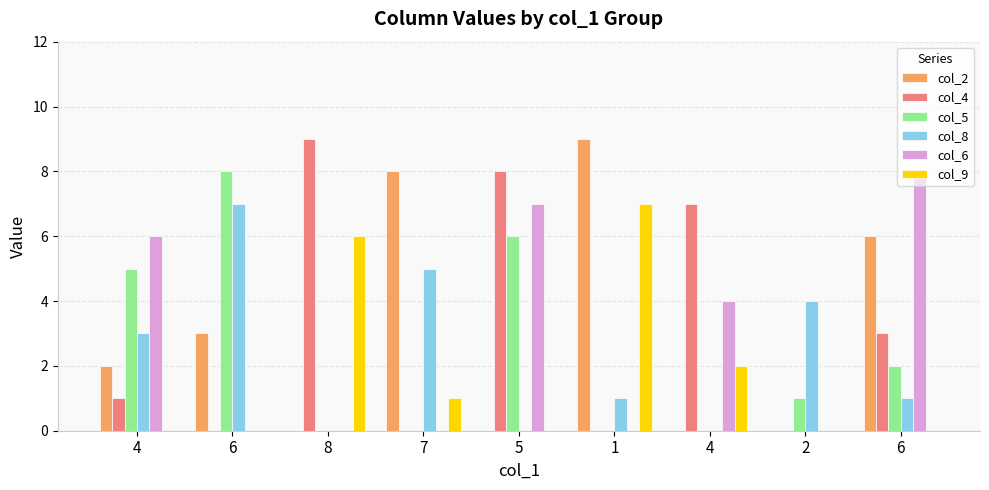

List the series in order of their peak value, lowest first.

col_8, col_9, col_5, col_6, col_2, col_4